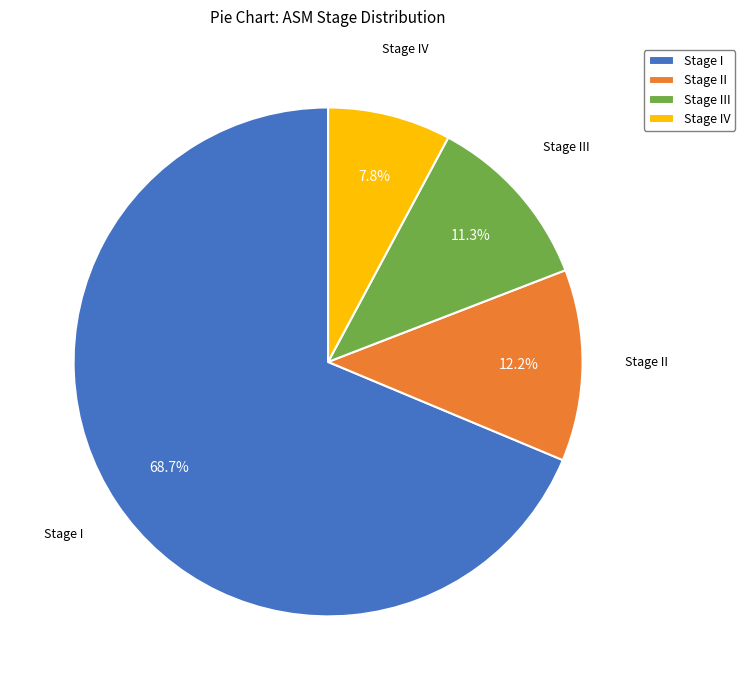

Which category has the smallest portion of the pie?

Stage IV